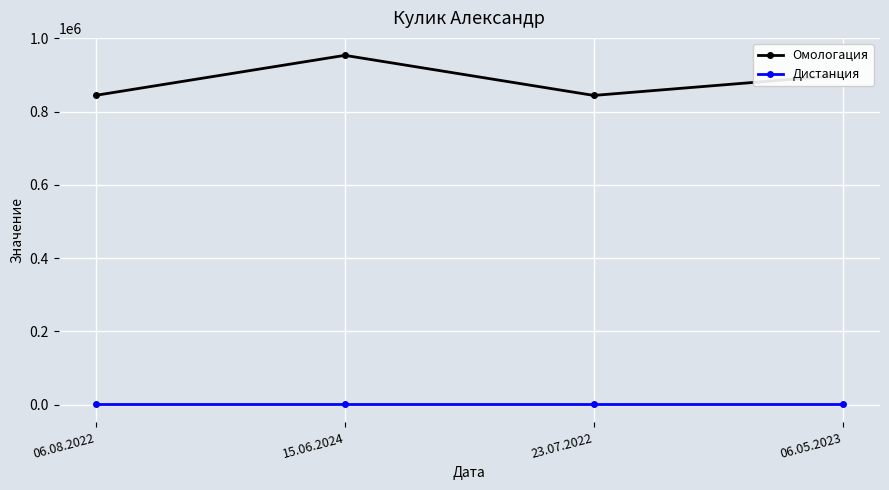

What is the value of the Омологация point at the 2nd from the left?

953898